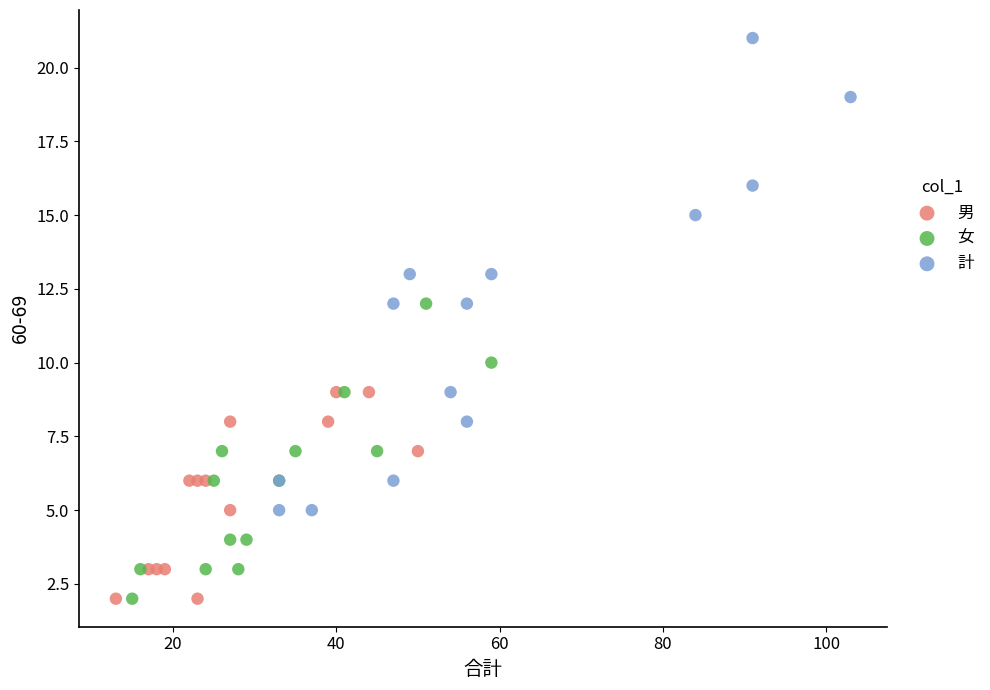

Which series has the largest Y range (max minus min)?

計